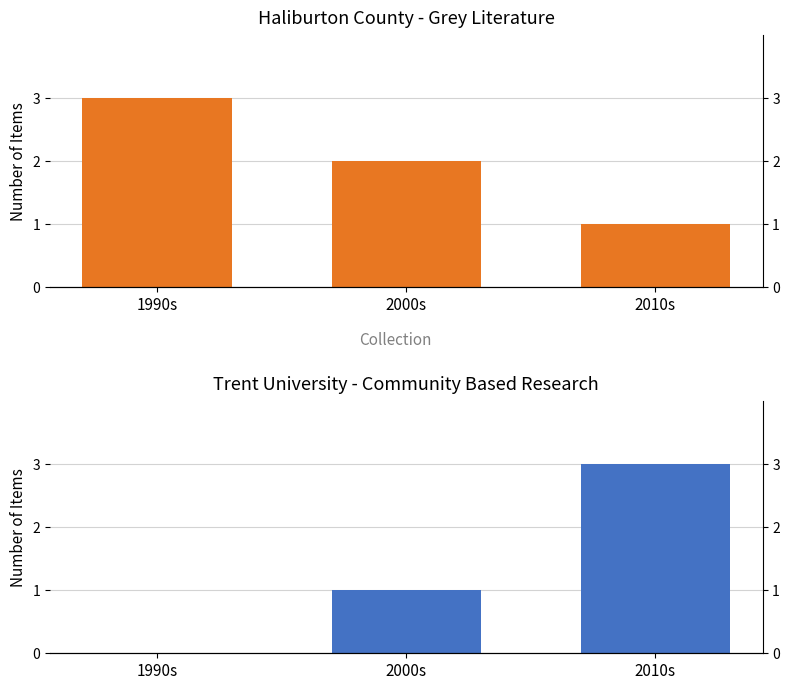

Which label corresponds to the smallest value in the chart?

1990s